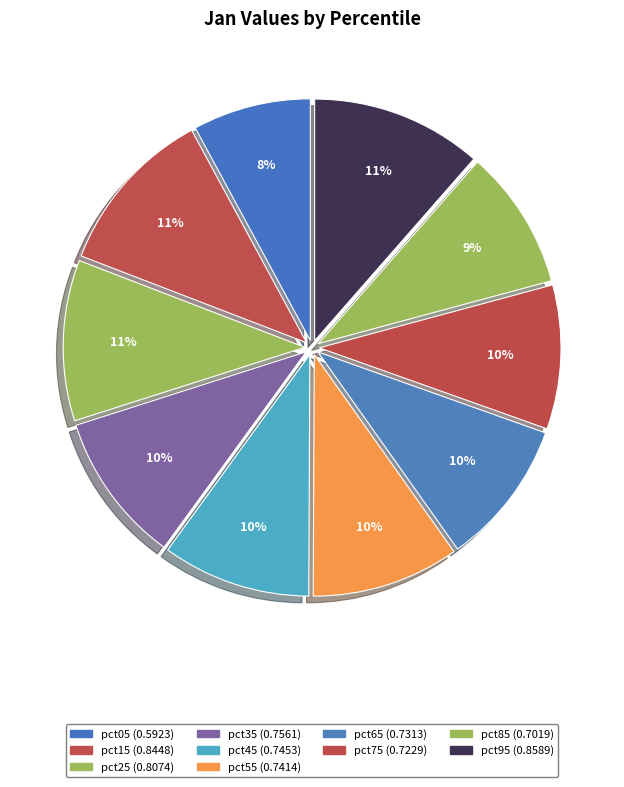

How many slices are in this pie chart?

10